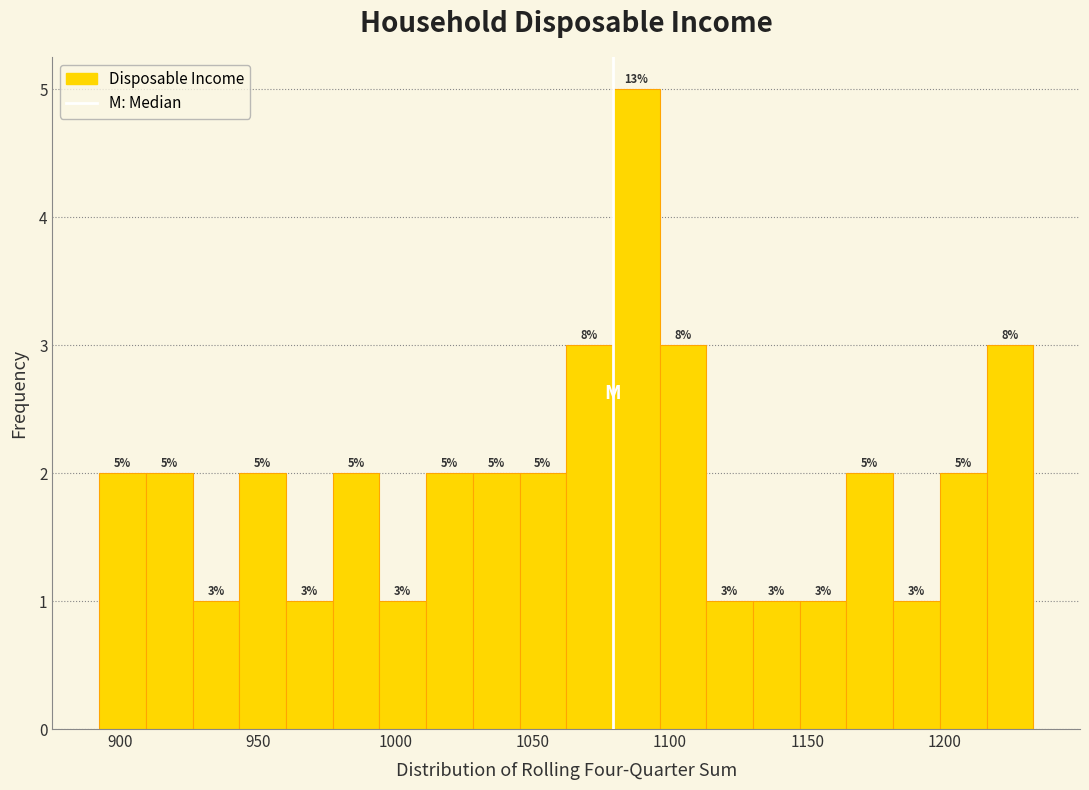

Around what value on the x-axis is the tallest bar? Give the approximate position of its centre, as read against the axis.

1090